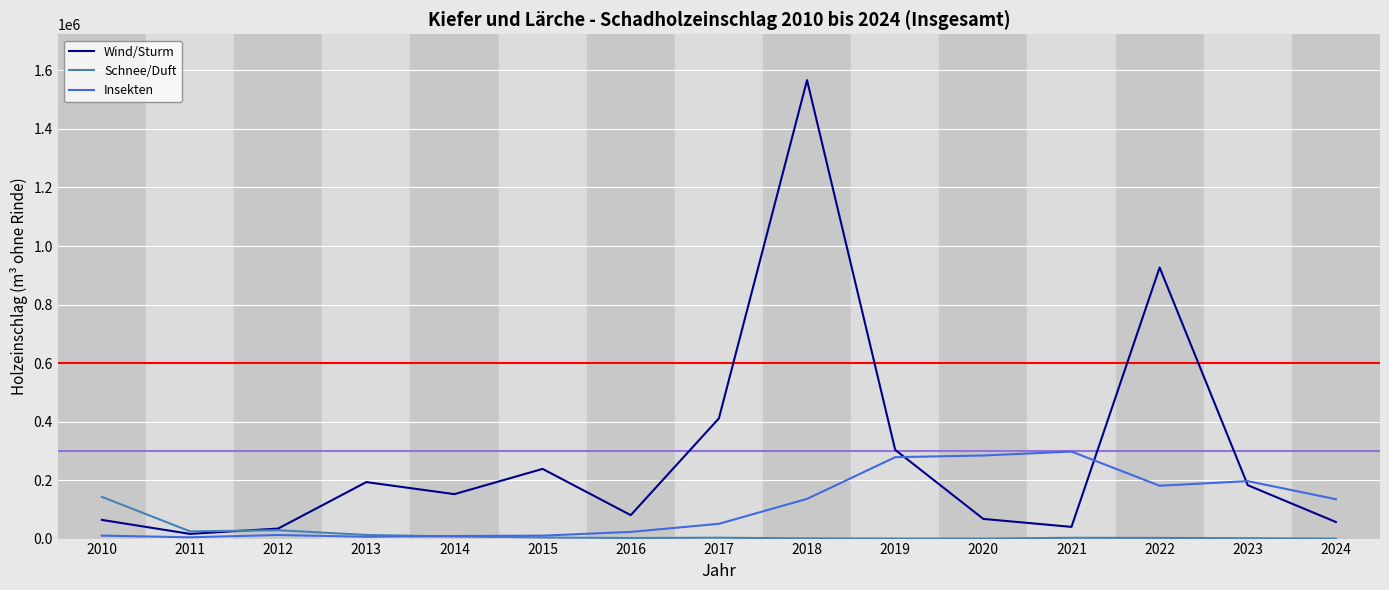

Which series has the largest total across all categories?

Wind/Sturm